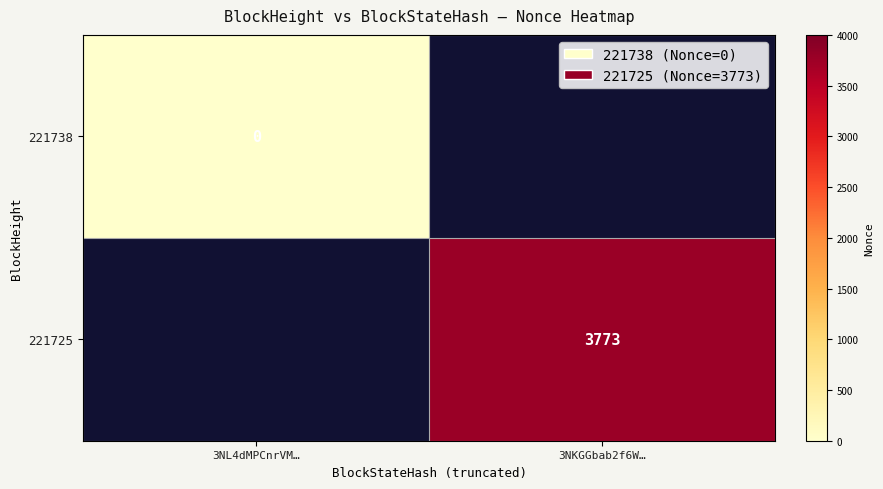

At how many categories does at least one series exceed 3550?

1